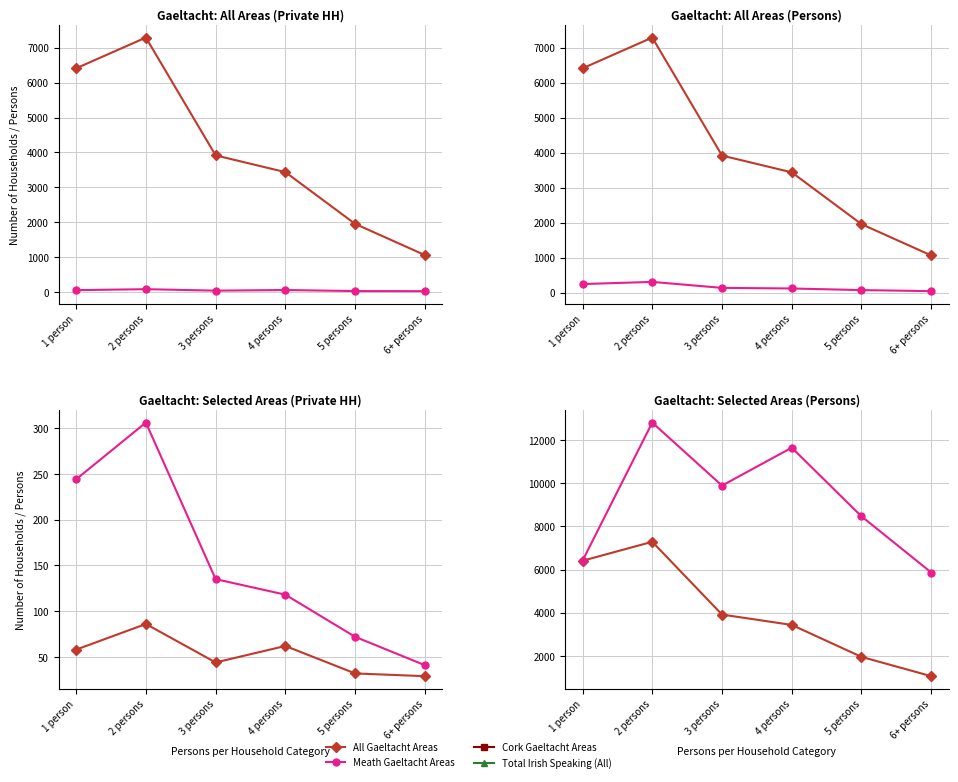

Reading right to left, extract all data points from this chart.

All Gaeltacht Areas: 6+ persons=1062	5 persons=1956	4 persons=3437	3 persons=3917	2 persons=7290	1 person=6409
Meath Gaeltacht Areas: 6+ persons=29	5 persons=32	4 persons=62	3 persons=44	2 persons=86	1 person=58
Cork Gaeltacht Areas: 6+ persons=41	5 persons=72	4 persons=118	3 persons=135	2 persons=306	1 person=244
Total Irish Speaking (All): 6+ persons=5866	5 persons=8467	4 persons=11650	3 persons=9892	2 persons=12814	1 person=6409